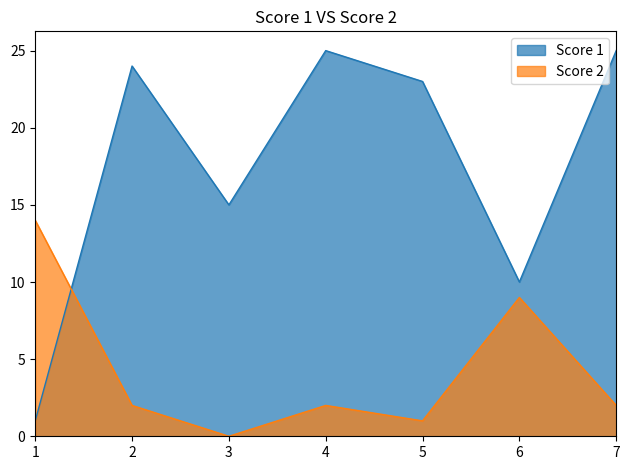

What is the value of the Score 1 point at the 3rd from the left?

15